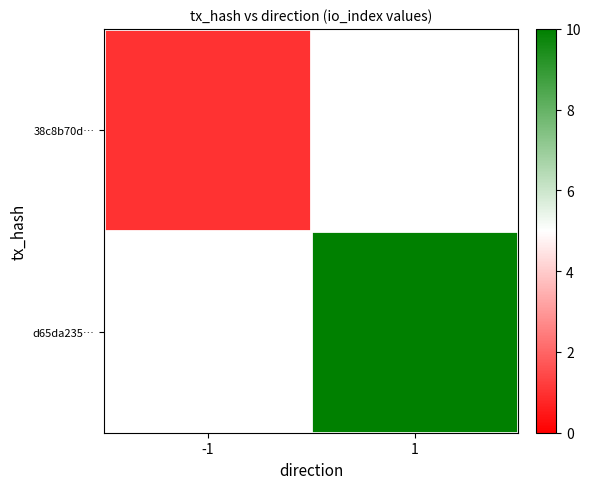

Is the value of 38c8b70d… at 1 greater than the value of d65da235… at 1?

No